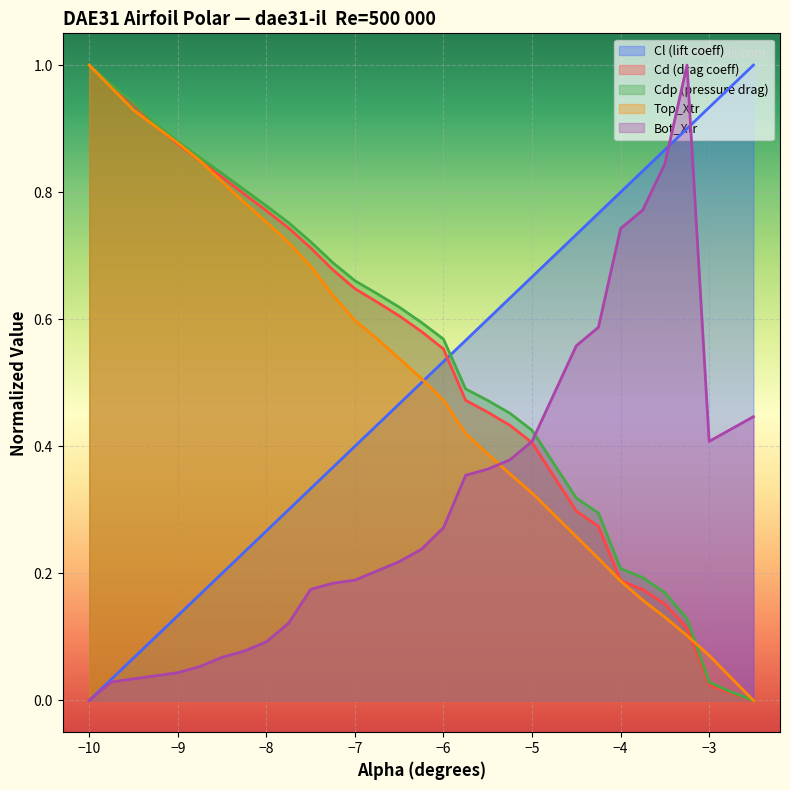

True or false: Cd and Cdp cross at least once.

False